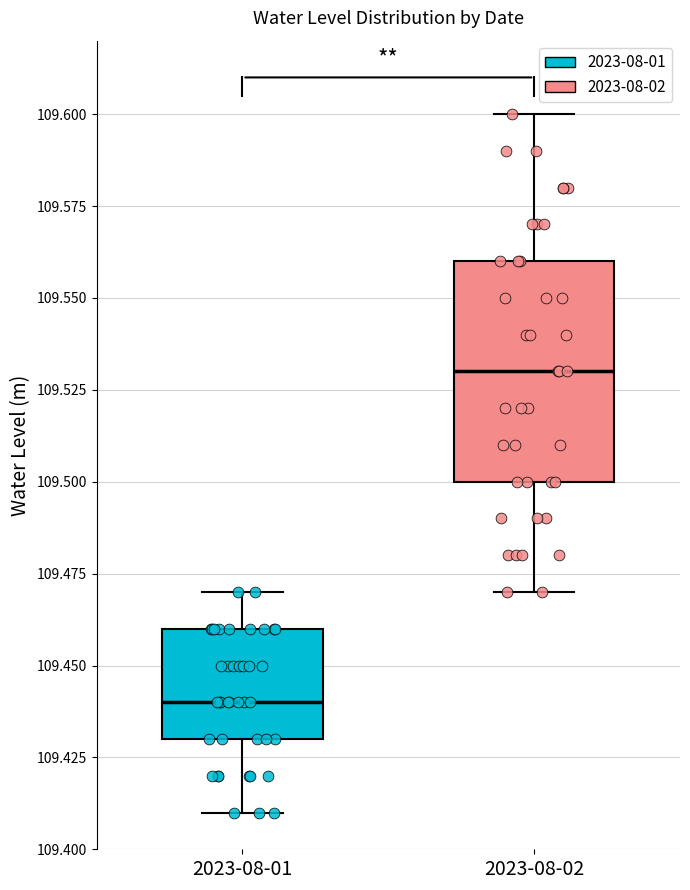

Which box's median line is the highest?

2023-08-02